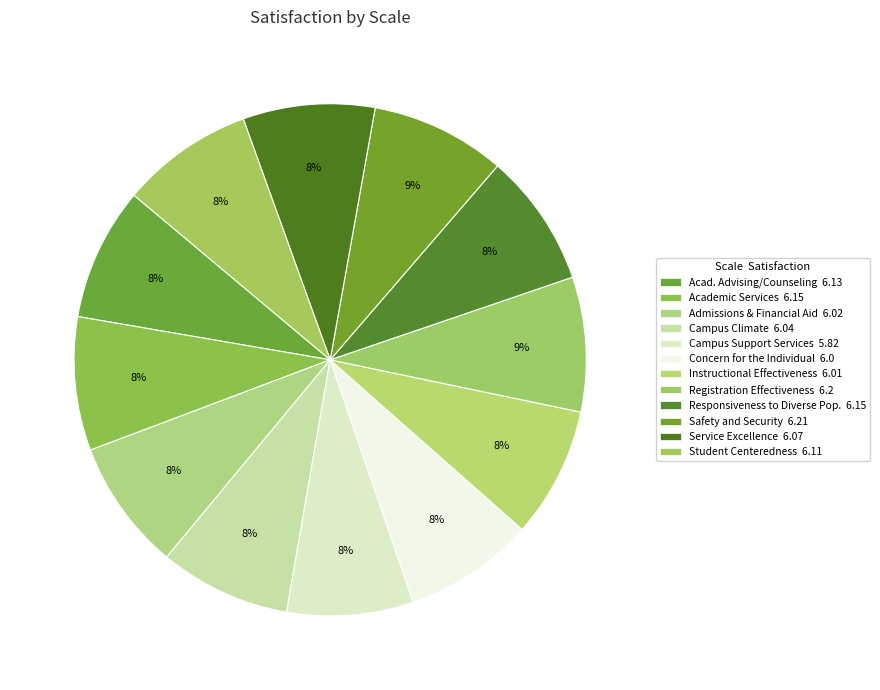

How many segments does this pie chart have?

12